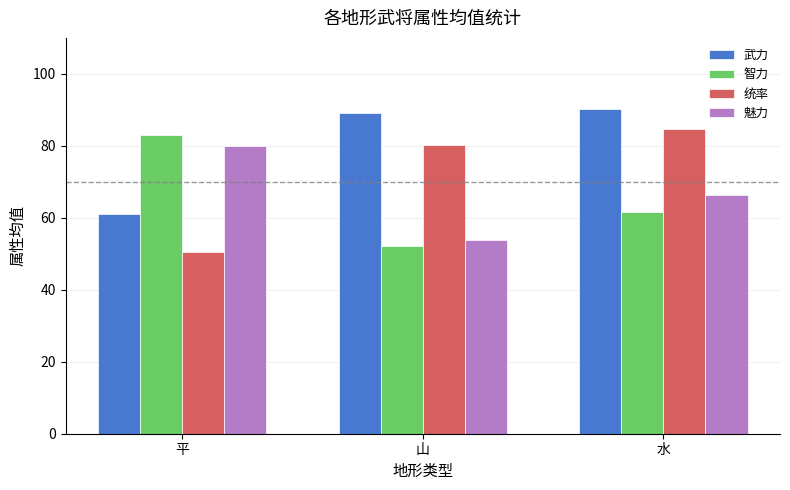

What is the label of the 1st bar from the right?

水